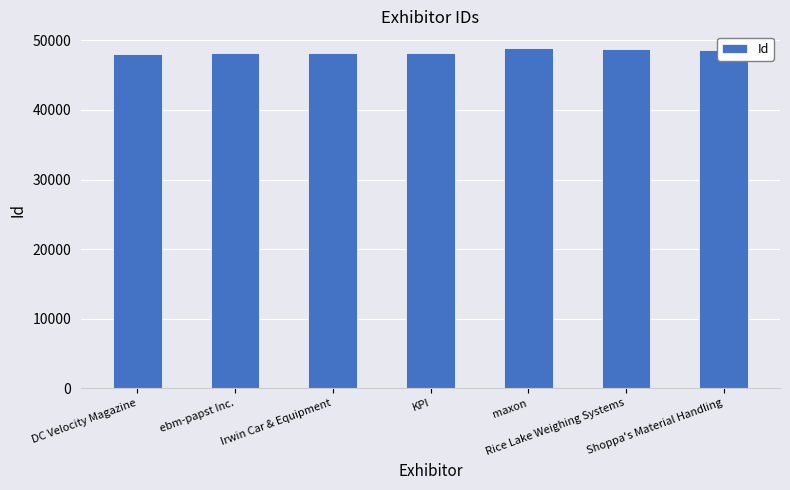

What is the change in value from DC Velocity Magazine to ebm-papst Inc.?

+71